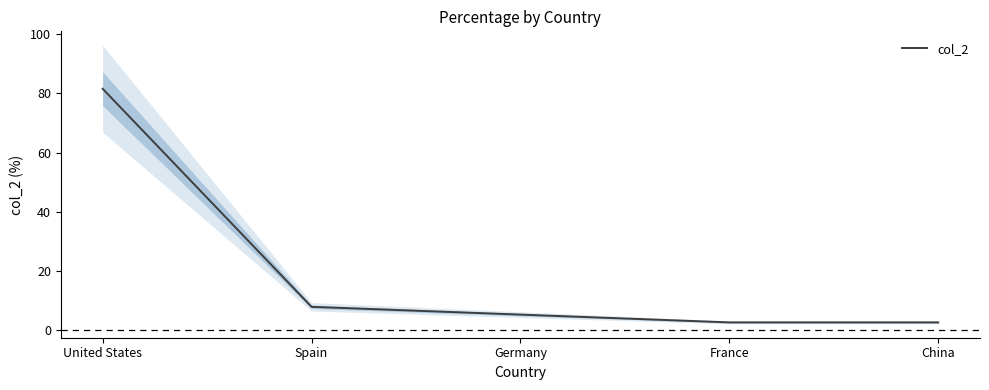

List the labels in order of value, smallest first.

France, China, Germany, Spain, United States